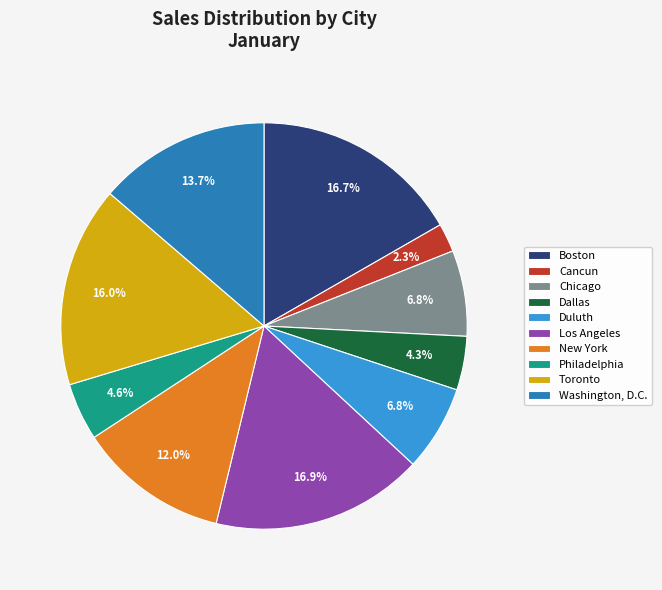

What is the total percentage of New York and Chicago?

18.8%